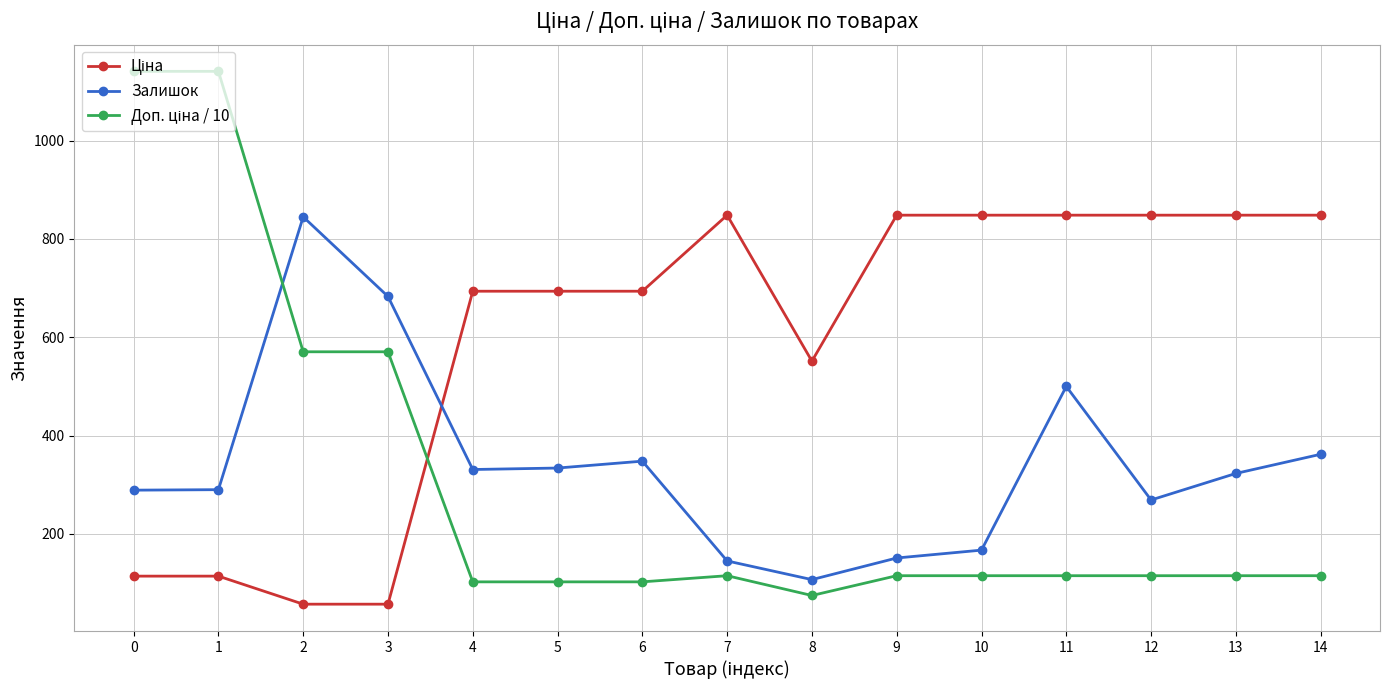

What is the maximum value shown in the chart?

1141.0